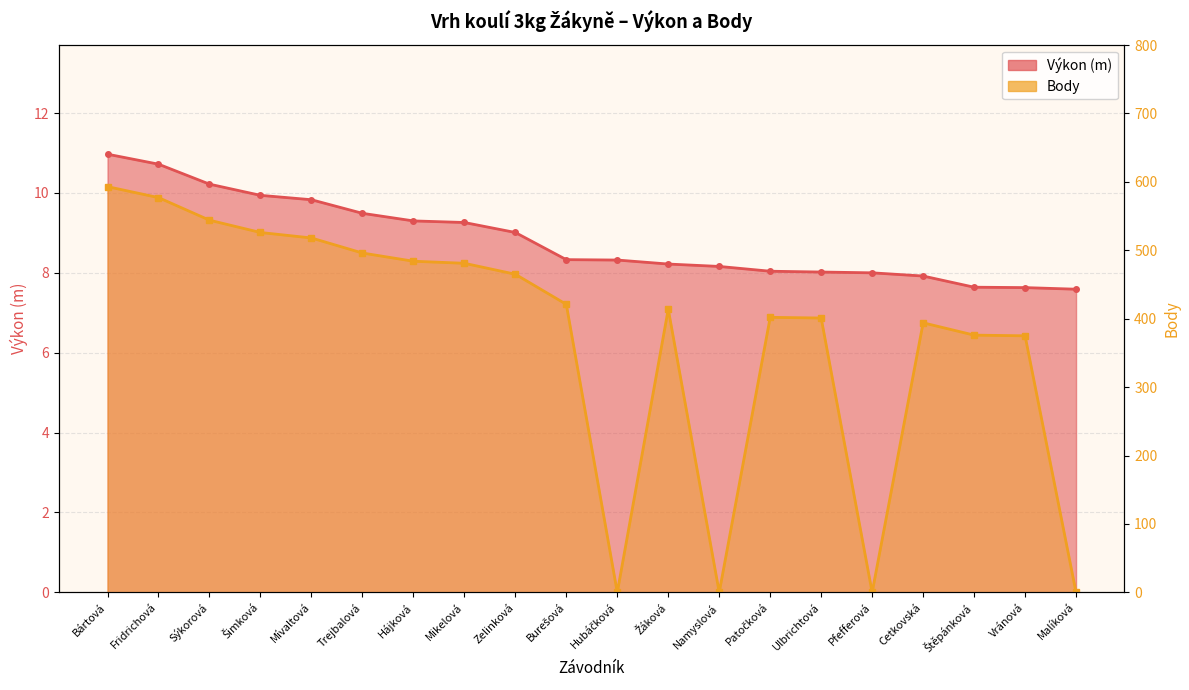

The value of Body at Sýkorová is 348.7. True or false?

False